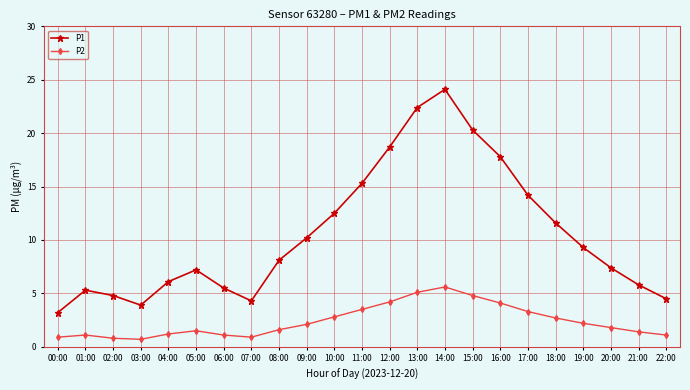

Between 00:00 and 14:00, which series saw the biggest shift?

P1